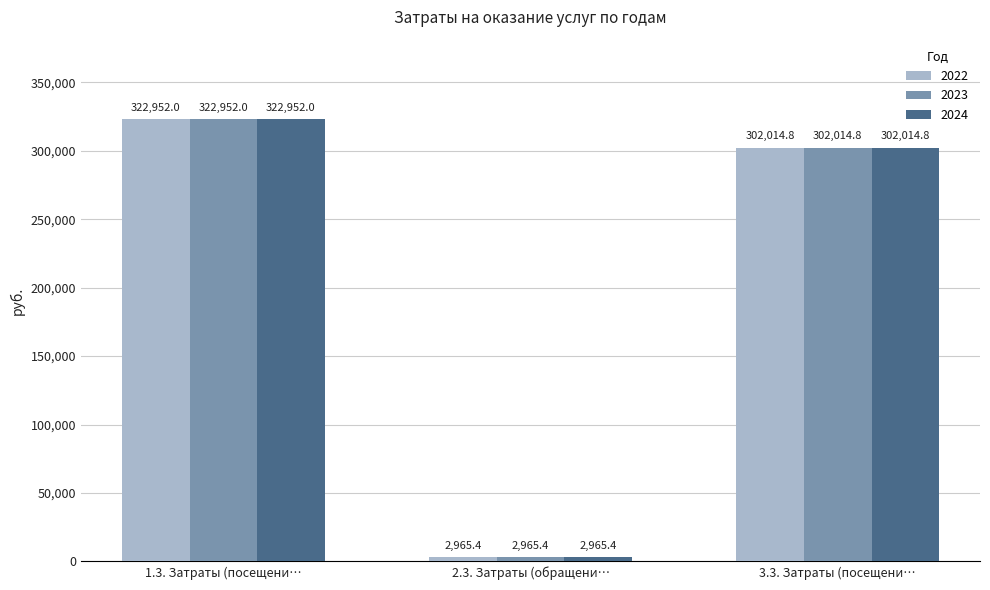

How many series are shown in this chart?

3